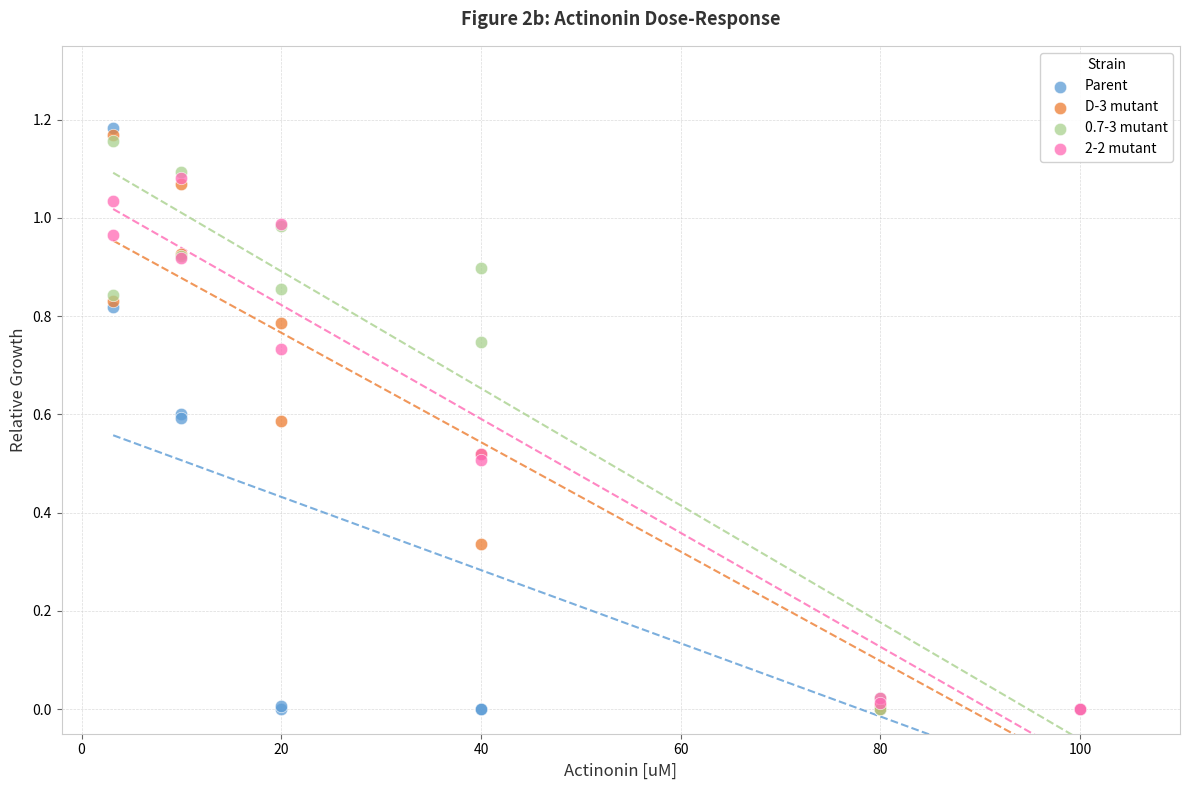

What are all the series names shown in the legend?

Parent, D-3 mutant, 0.7-3 mutant, 2-2 mutant